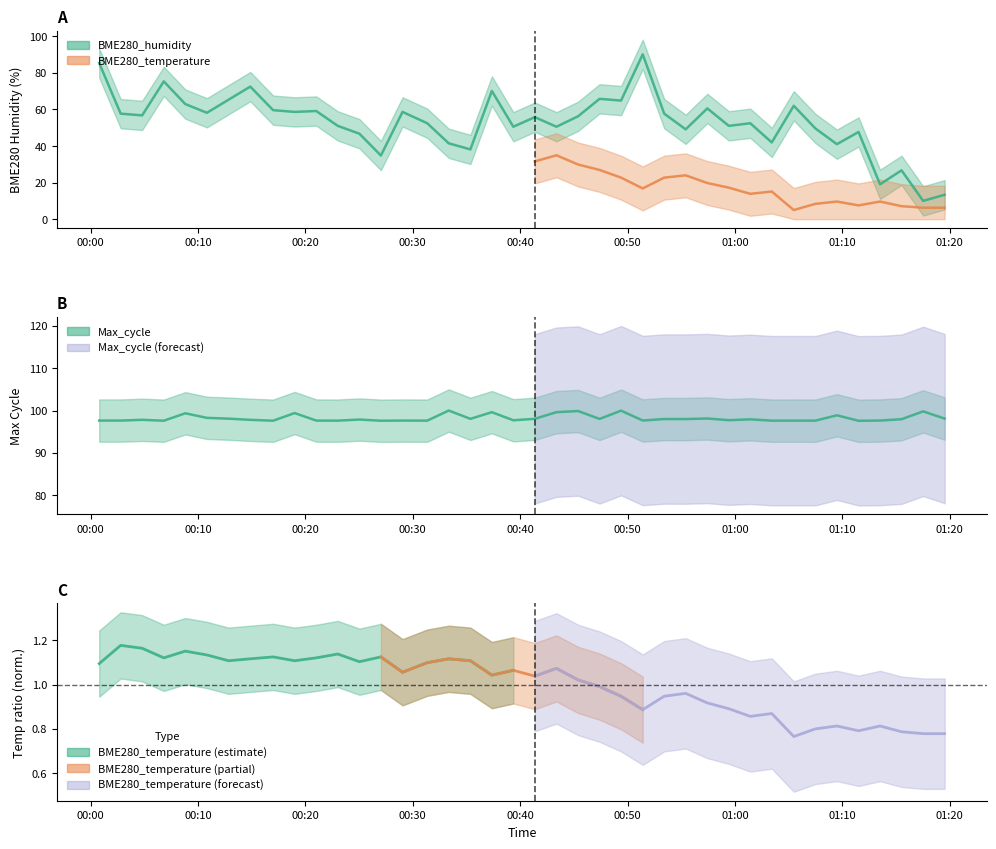

What is the average value of the Max_cycle series?

98.2